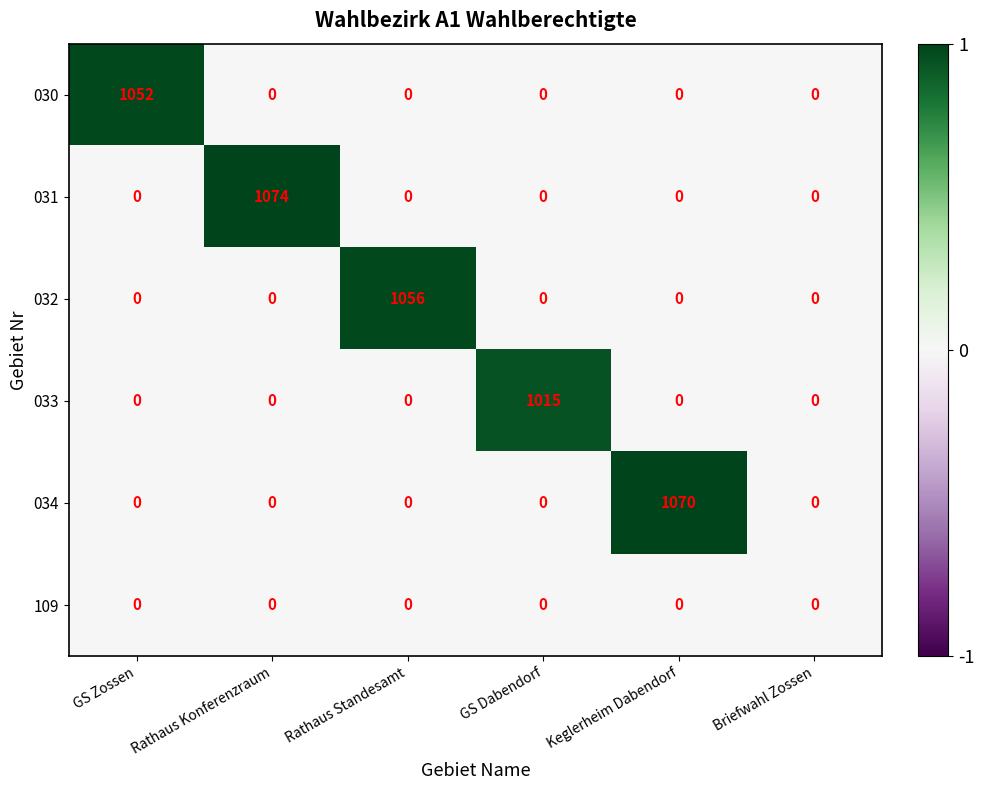

At which label does 031 reach its peak?

Rathaus Konferenzraum